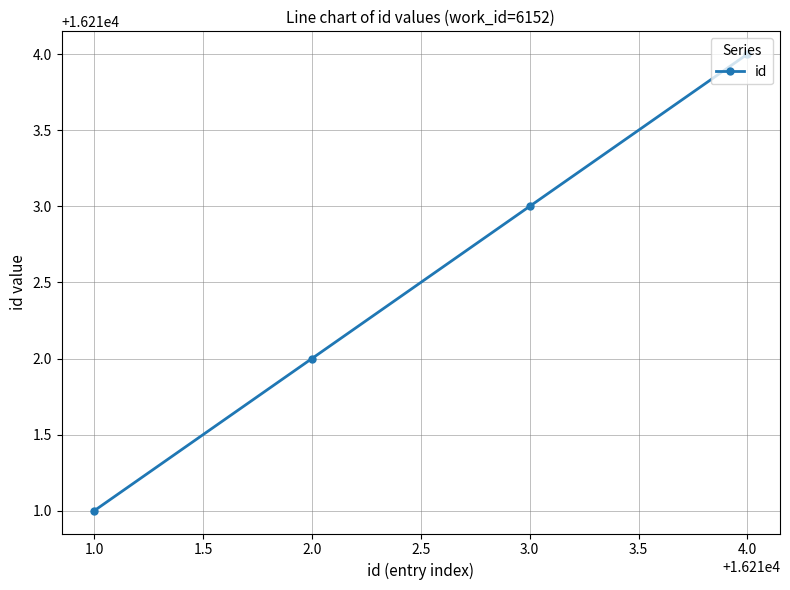

List the labels in order of value, largest first.

4.0, 3.0, 2.0, 1.0